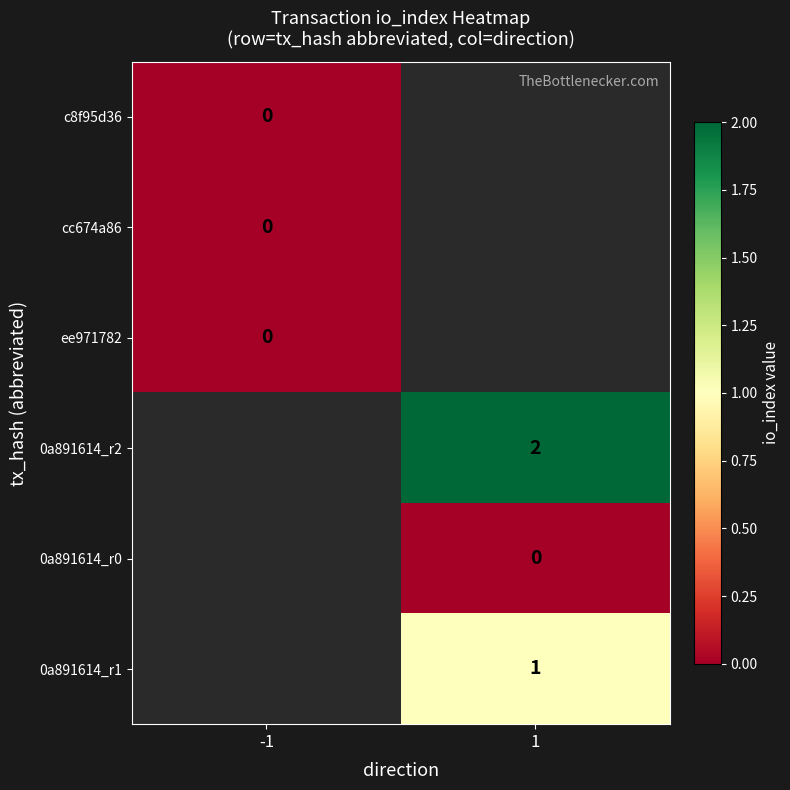

The 0a891614_r2 series shows 2 at 1. True or false?

True